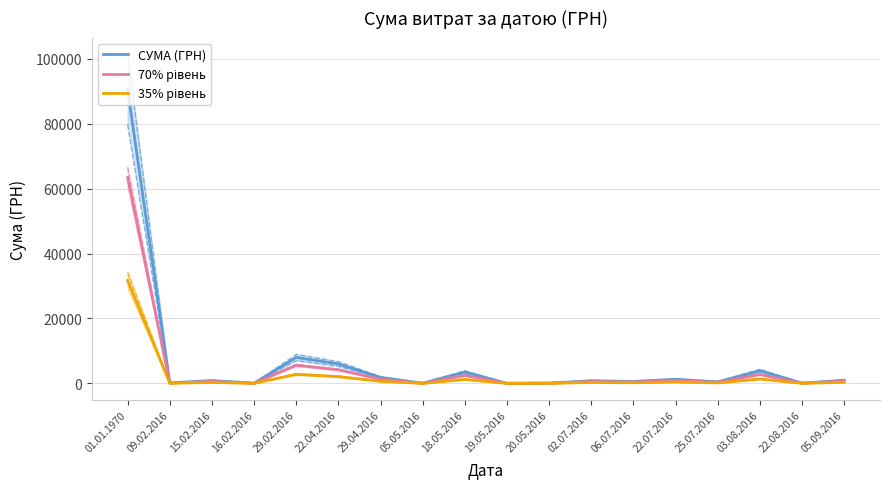

The 70% рівень series shows 566.0 at 22.07.2016. True or false?

False